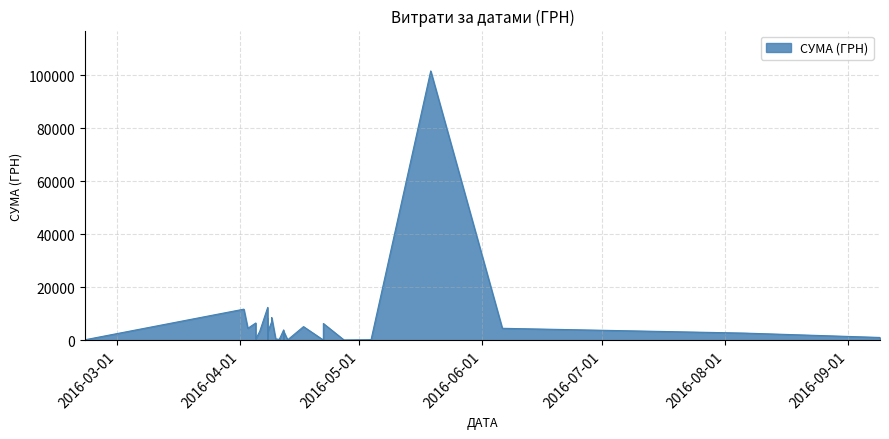

Read the value at 11.04.2016.

692.6